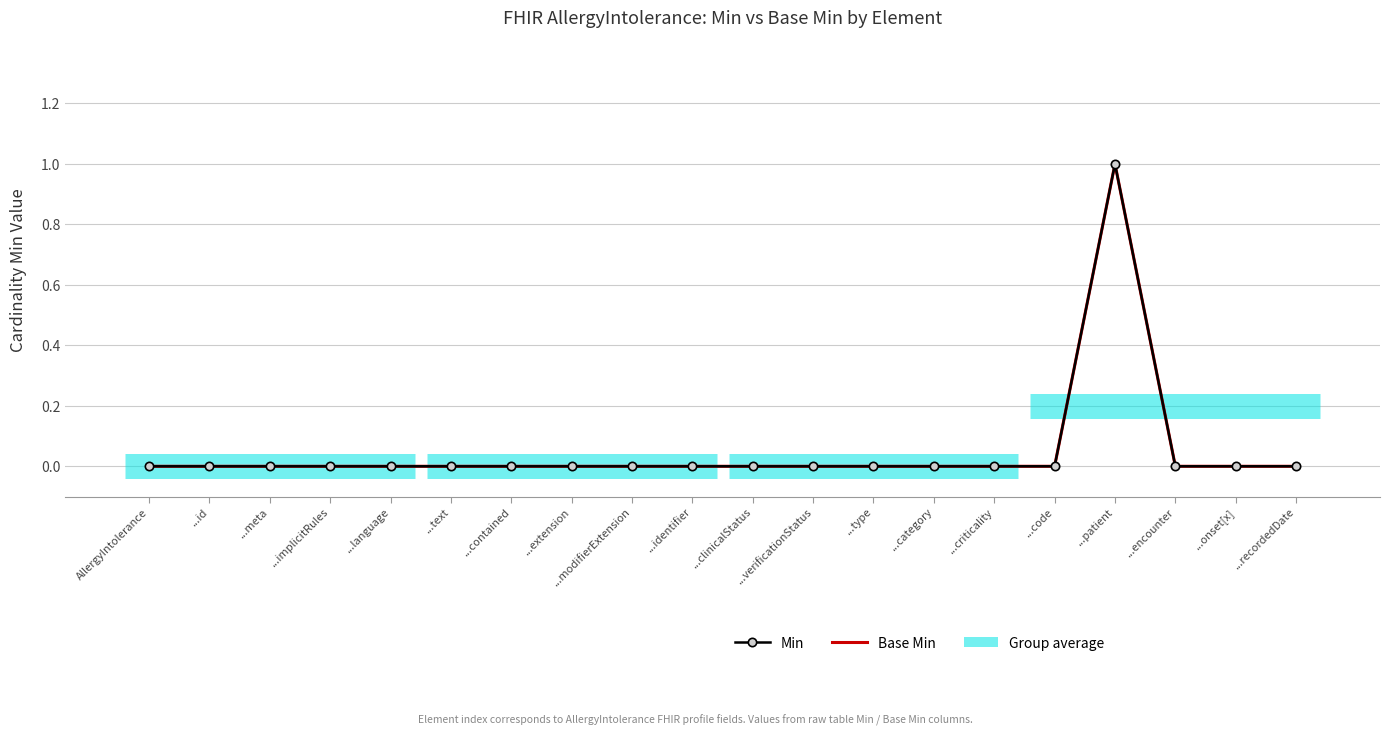

Which series has the widest spread of values?

Min